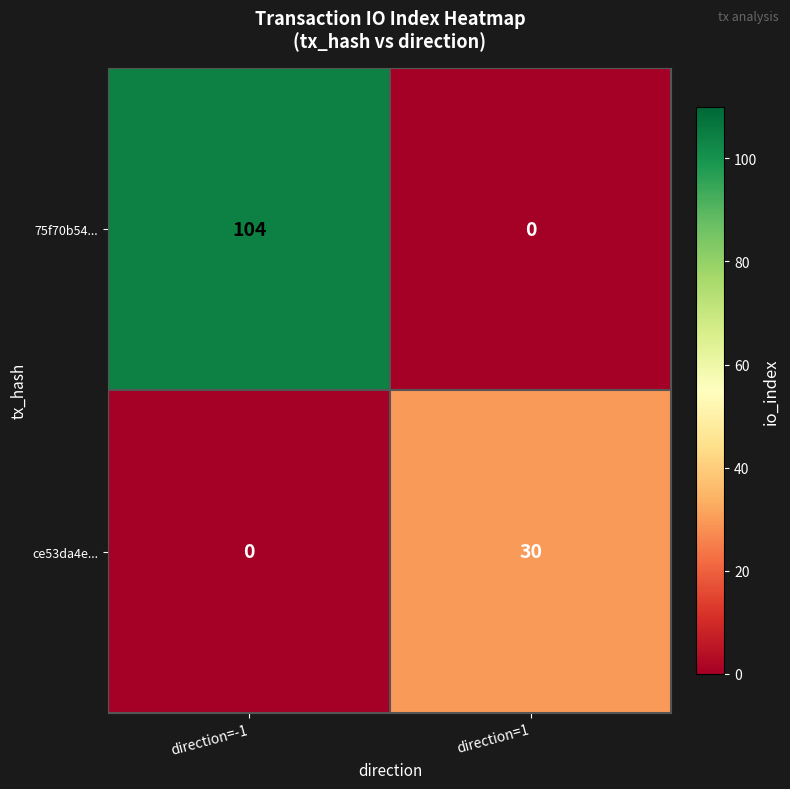

Reading left to right, extract all data points from this chart.

75f70b54...: direction=-1=104	direction=1=0
ce53da4e...: direction=-1=0	direction=1=30